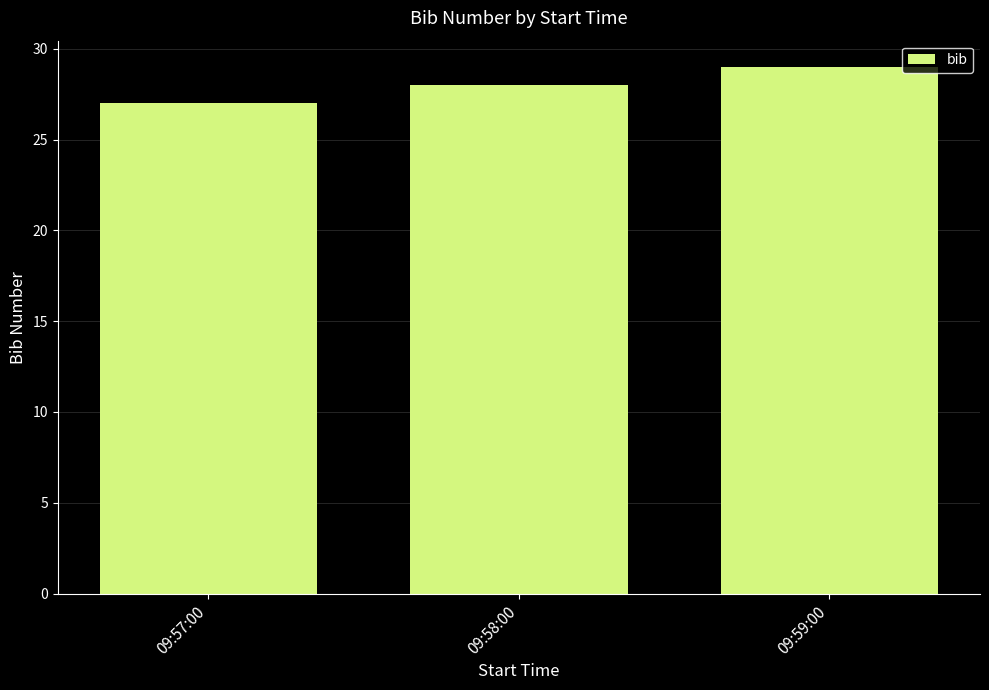

How many values are below 28?

1